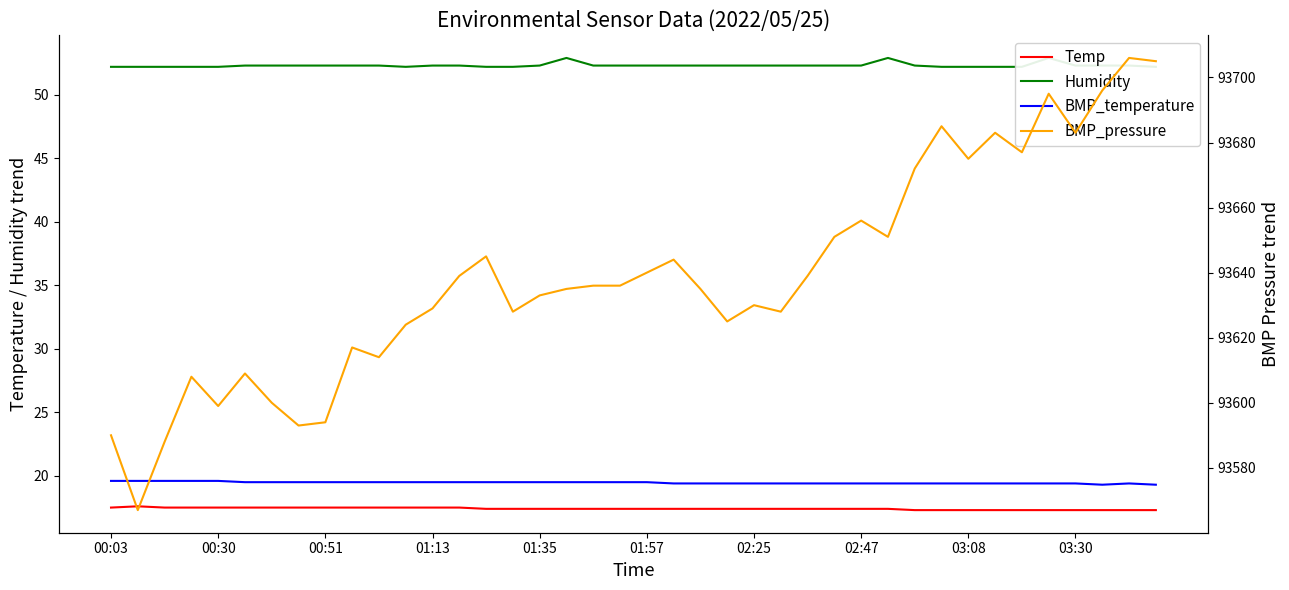

Where is Temp nearest to the value 17?

30